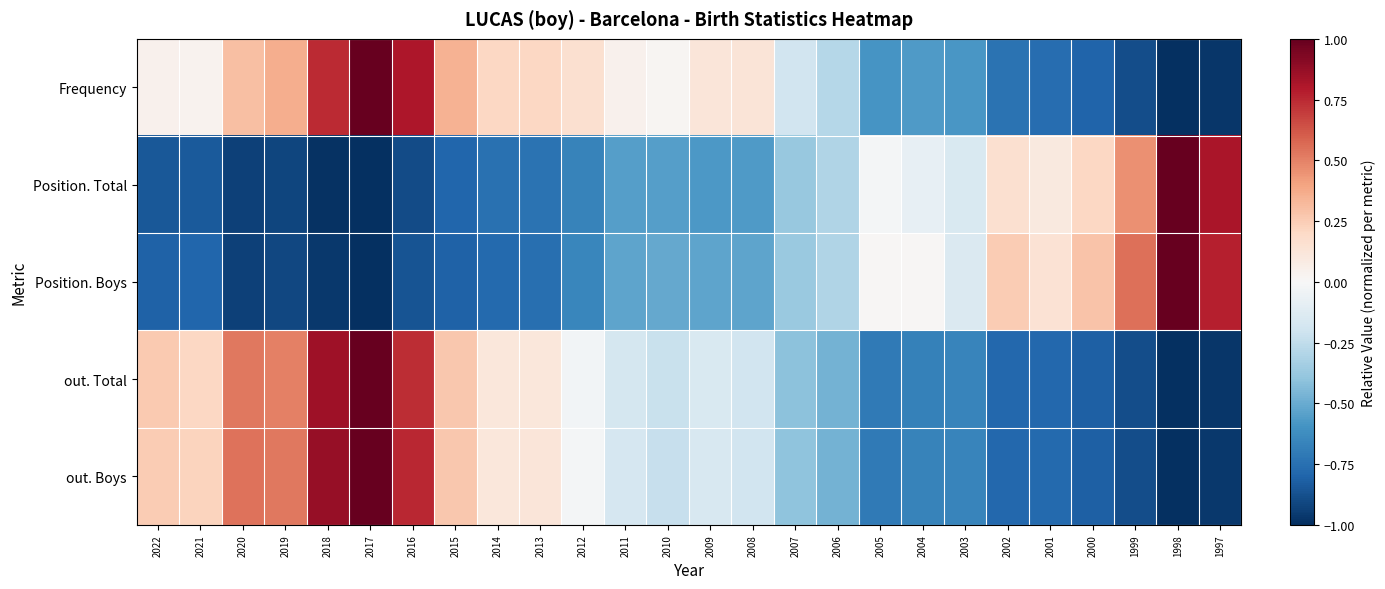

Which series has the largest range (max minus min)?

Frequency